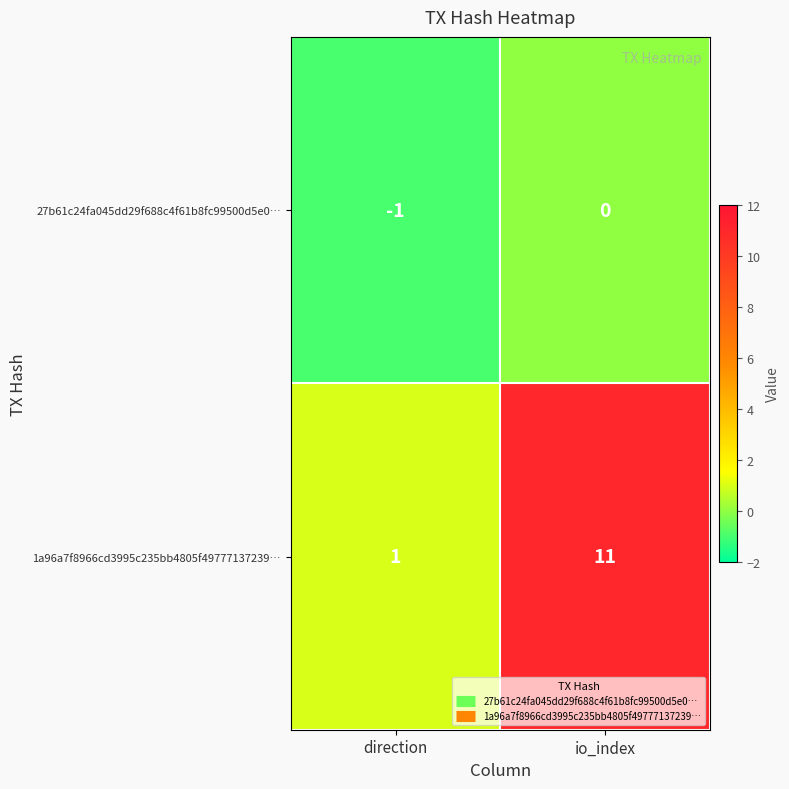

What is the average value of the 1a96a7f8966cd3995c235bb4805f49777137239… series?

6